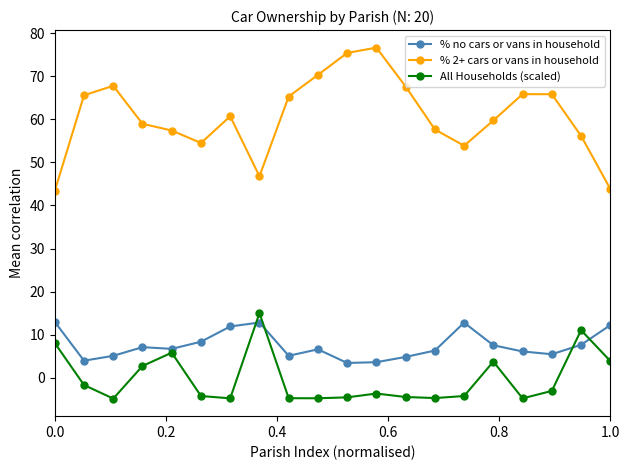

True or false: All Households (scaled) and % 2+ cars or vans in household cross at least once.

False